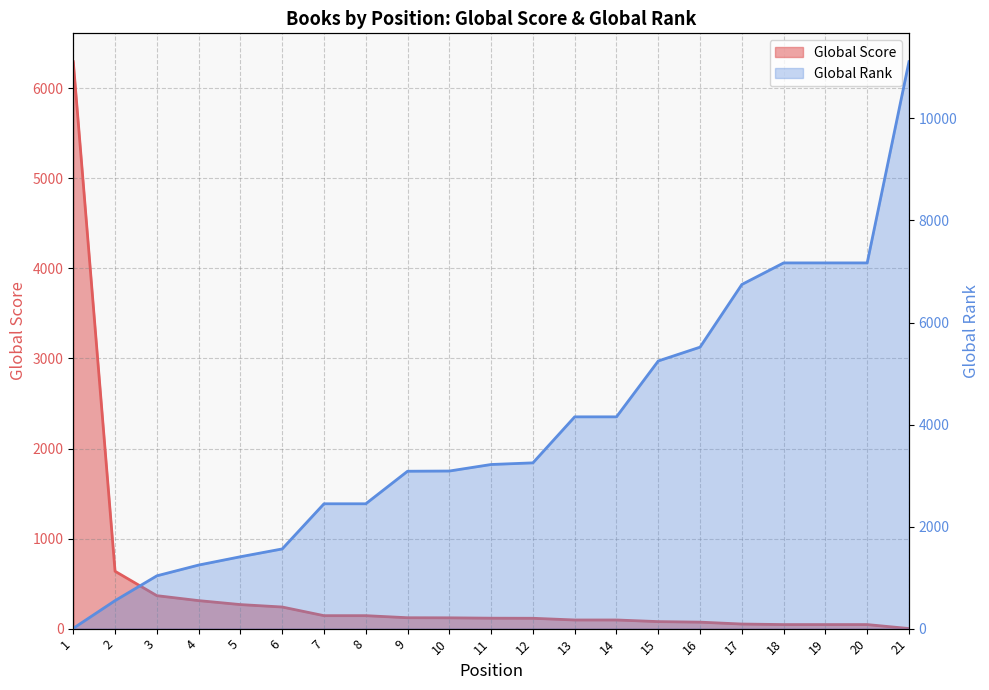

What is the sum of all Global Score values?

9405